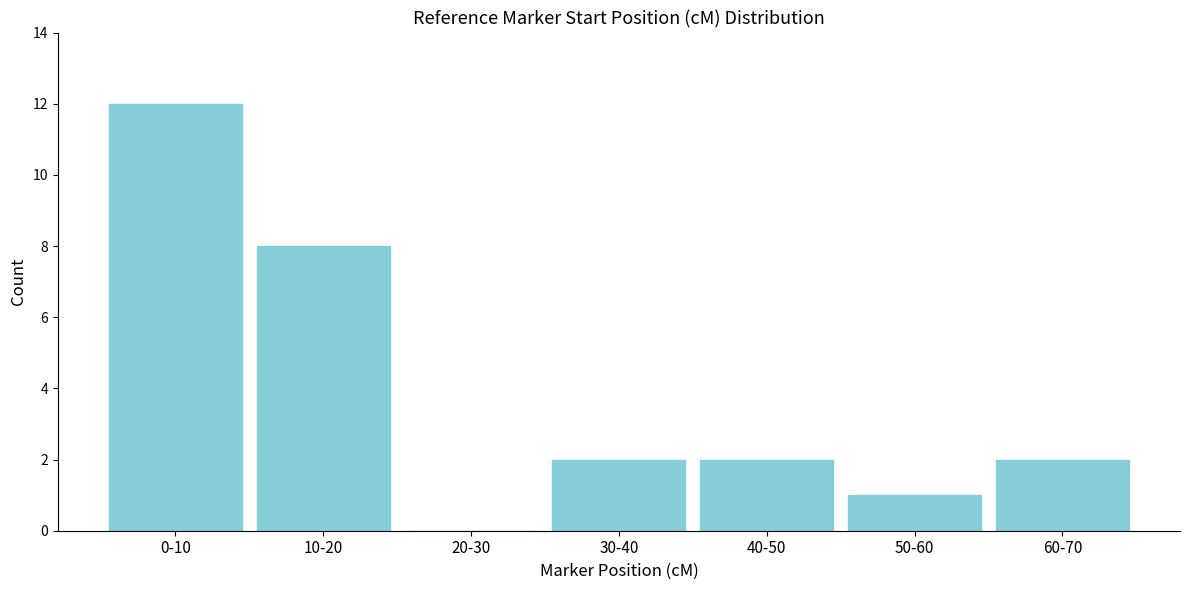

Reading left to right, transcribe all the data shown in this chart.

0-10=12	10-20=8	20-30=0	30-40=2	40-50=2	50-60=1	60-70=2